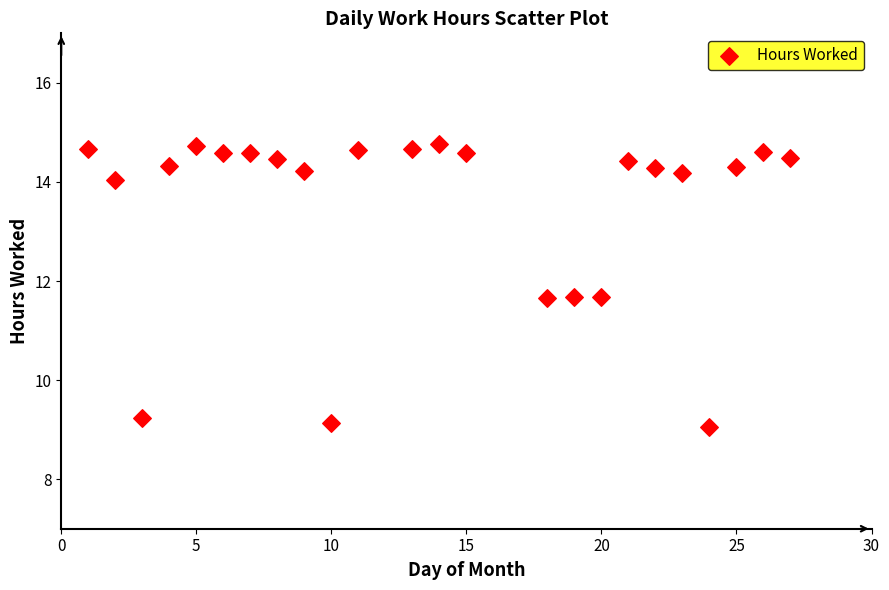

What is the range of X values (max minus min)?

26.0